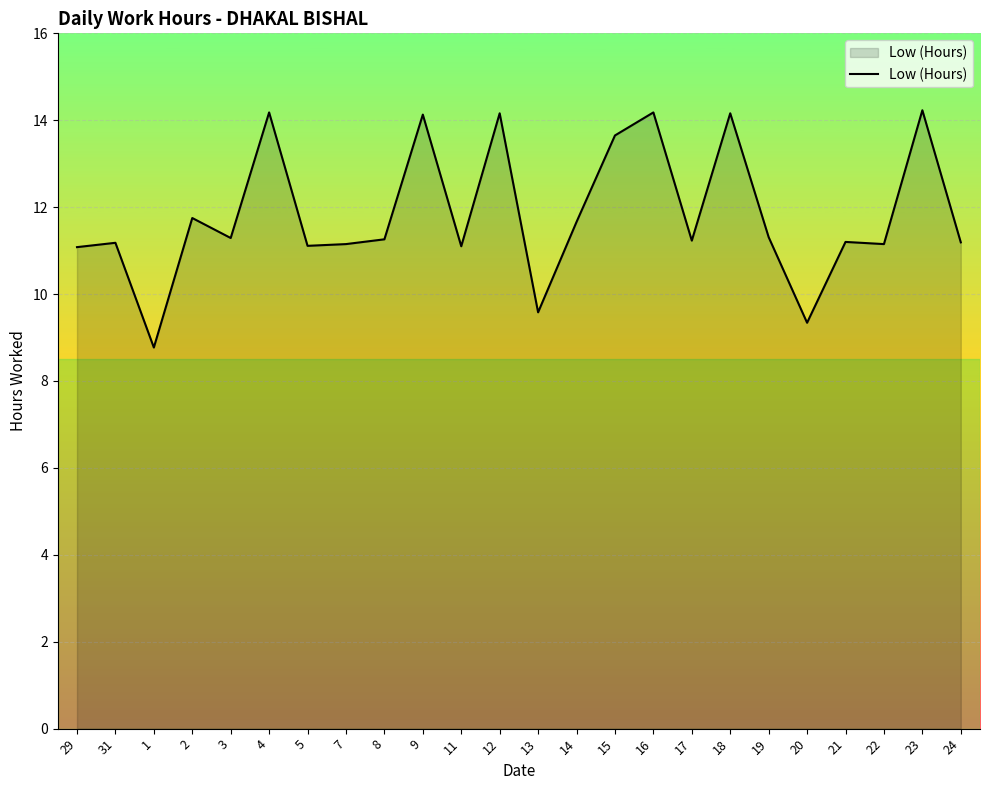

At which label does the data first exceed 11?

29